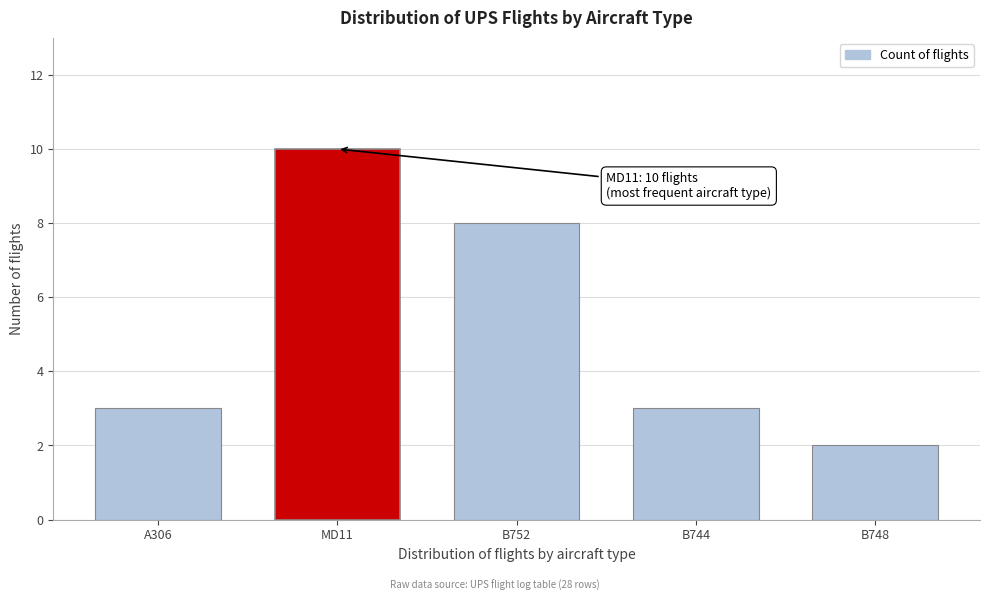

Reading right to left, transcribe all the data shown in this chart.

B748=2	B744=3	B752=8	MD11=10	A306=3